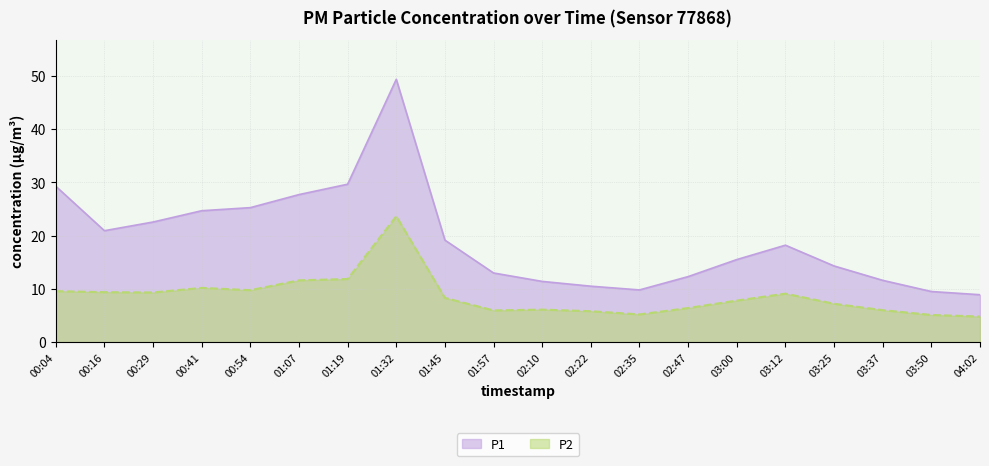

What is the average value of the P1 series?

19.2